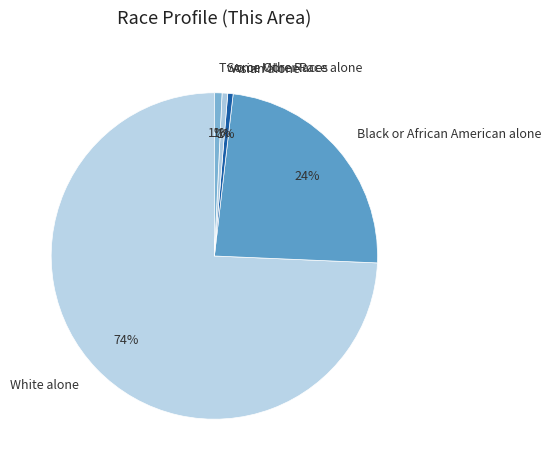

To the nearest percent, what percentage of the pie is Two or More Races?

1%